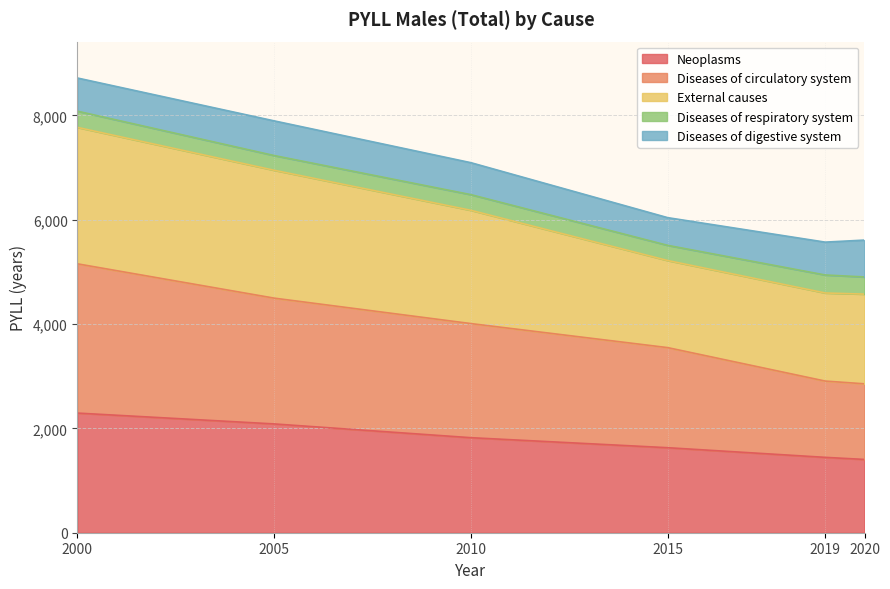

List the labels in order of Diseases of circulatory system value, smallest first.

2020, 2019, 2015, 2010, 2005, 2000